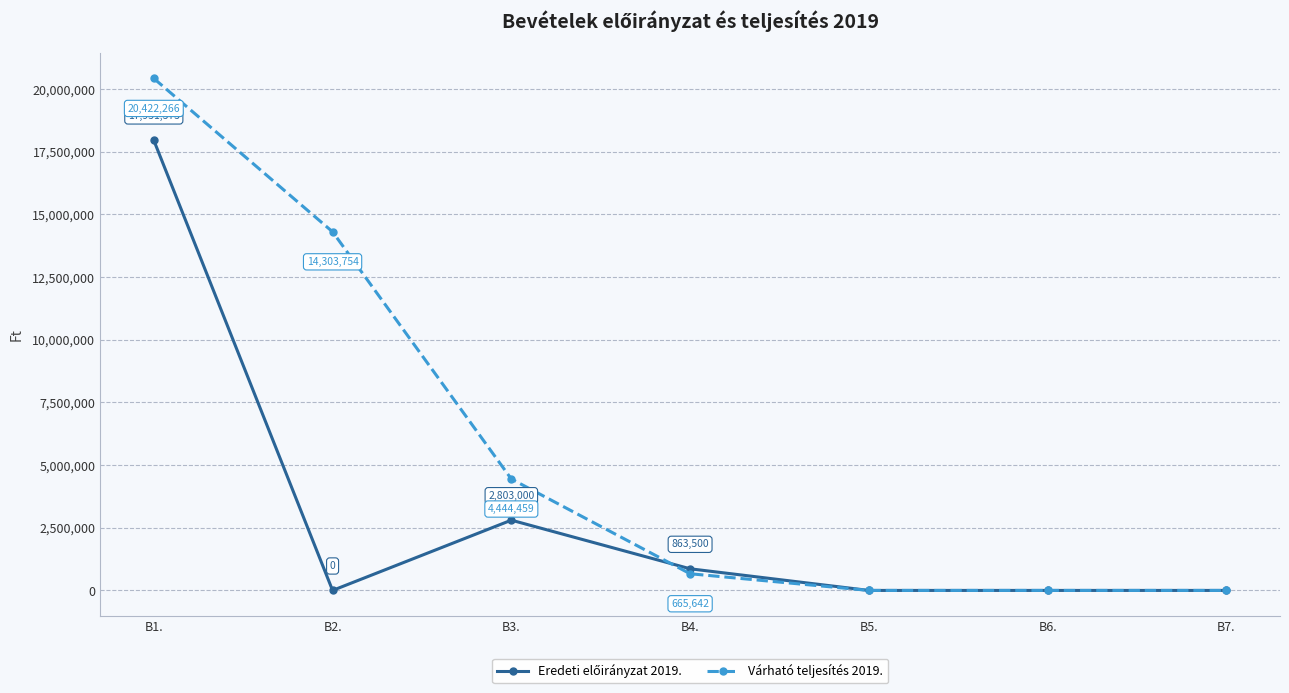

The value of Várható teljesítés 2019. at B4. is 665642. True or false?

True